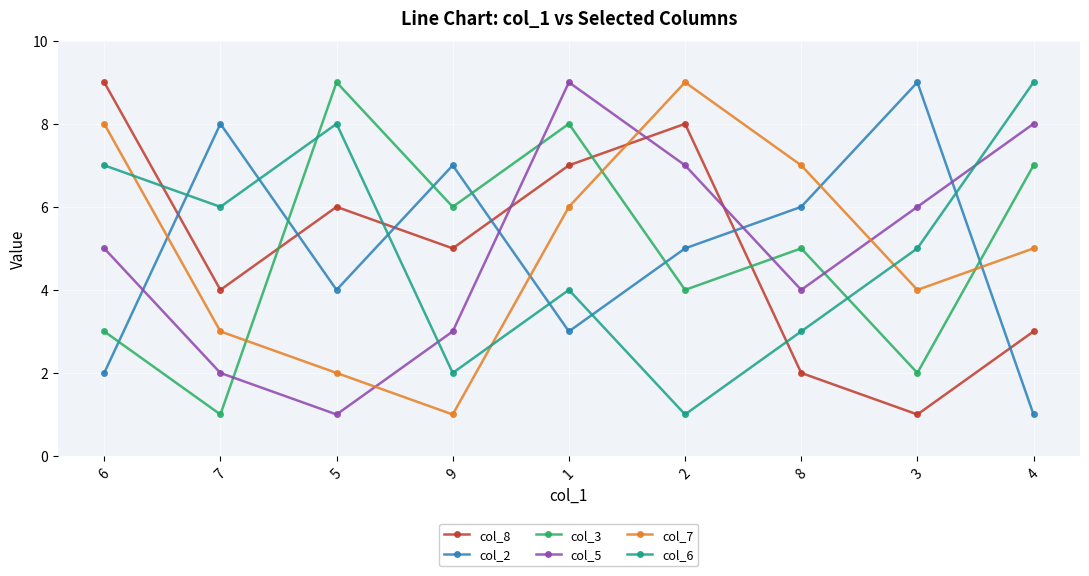

How many data points in col_2 are less than 5?

4